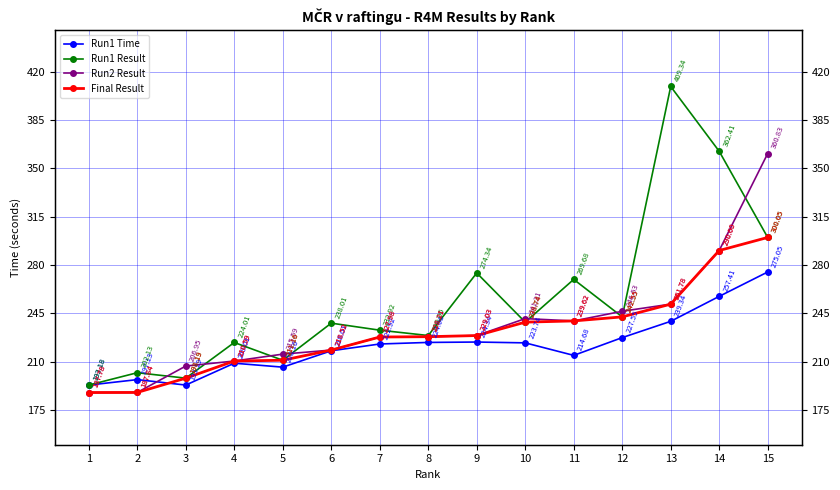

What is the value of the Run1 Time point at the 8th from the left?

224.1